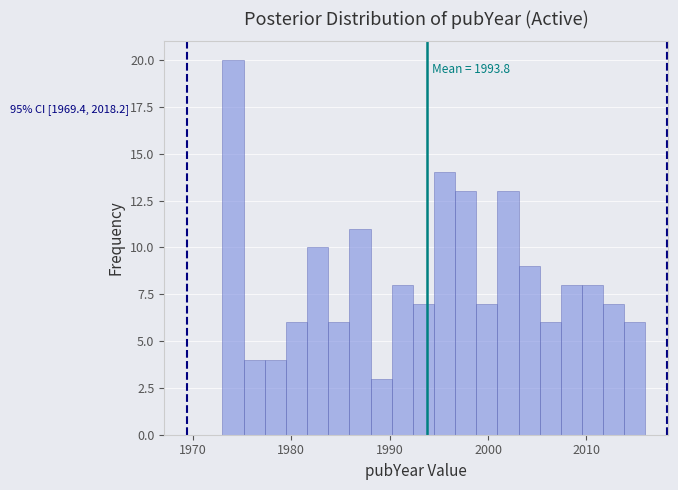

Around what value on the x-axis is the tallest bar? Give the approximate position of its centre, as read against the axis.

1974